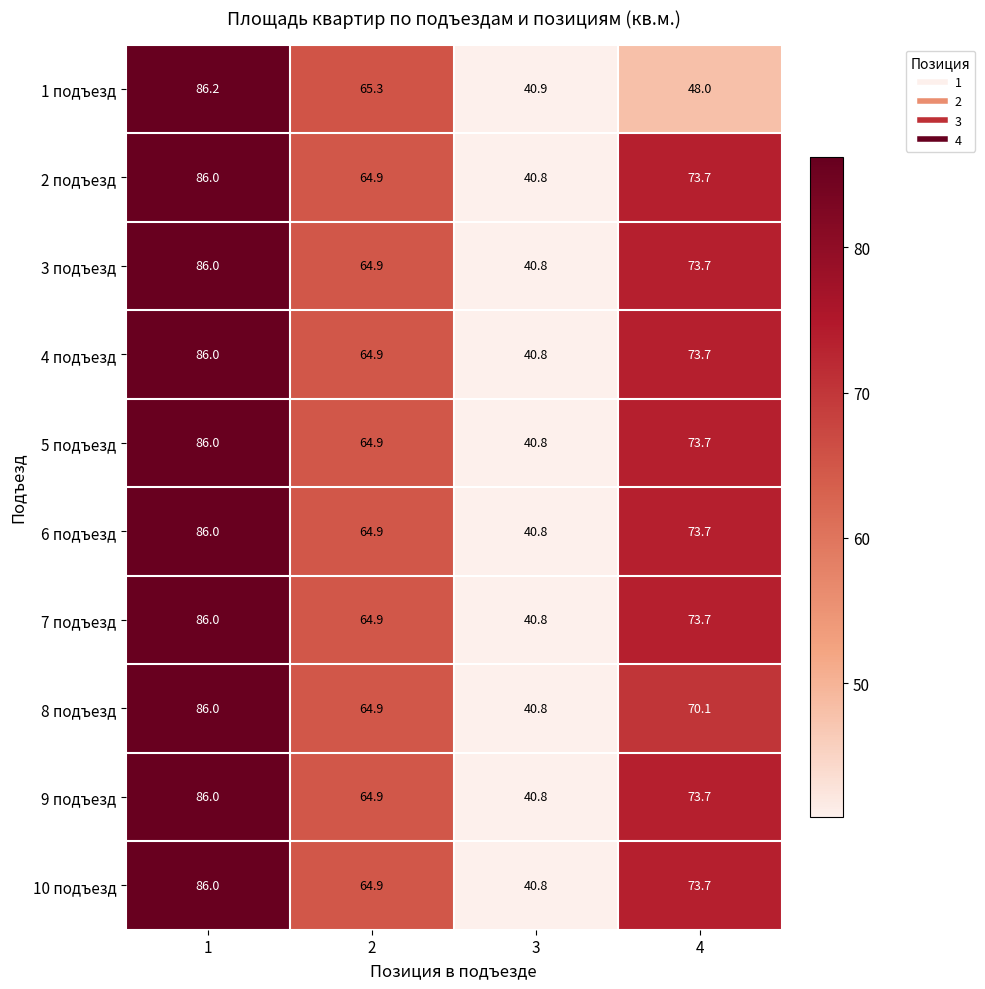

List the labels in order of 10 подъезд value, smallest first.

3, 2, 4, 1